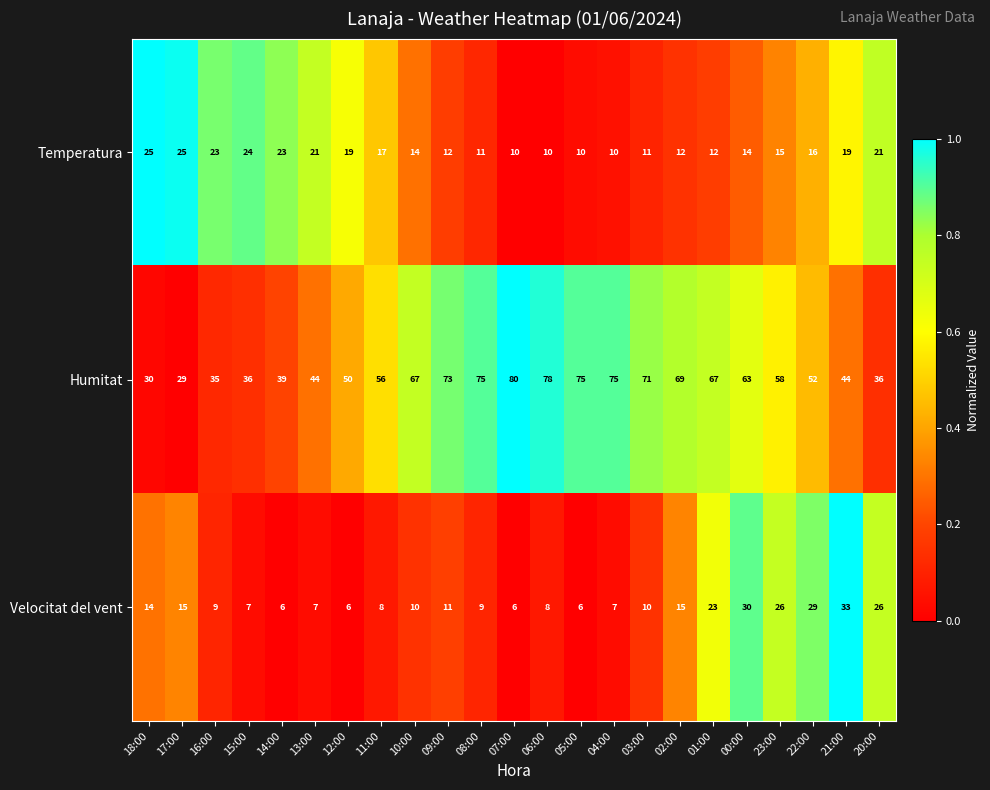

Rank the series at 15:00 from lowest to highest value.

Velocitat del vent, Temperatura, Humitat